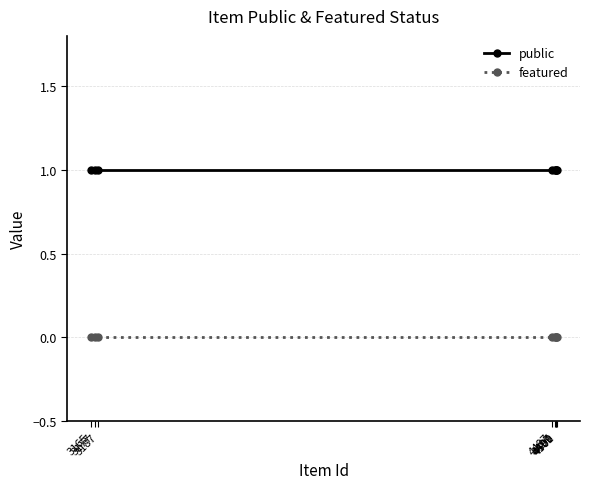

Reading left to right, what are all the values shown in this chart?

public: 3165=1	3177=1	3187=1	4487=1	4497=1	4499=1	4500=1	4501=1
featured: 3165=0	3177=0	3187=0	4487=0	4497=0	4499=0	4500=0	4501=0